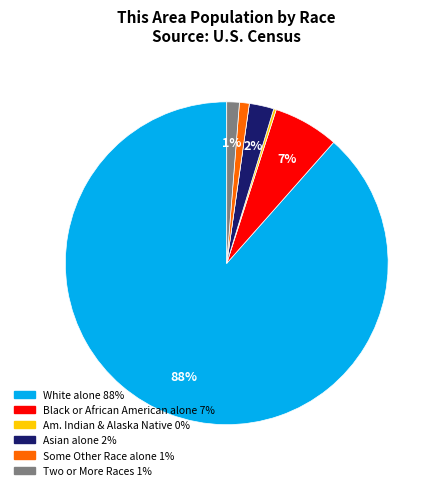

Is there a majority slice in this chart?

Yes